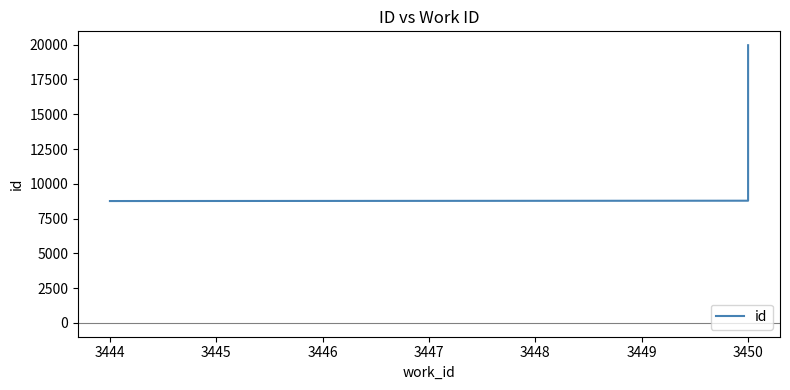

Is it true that the value at 3450 is 2500?

False